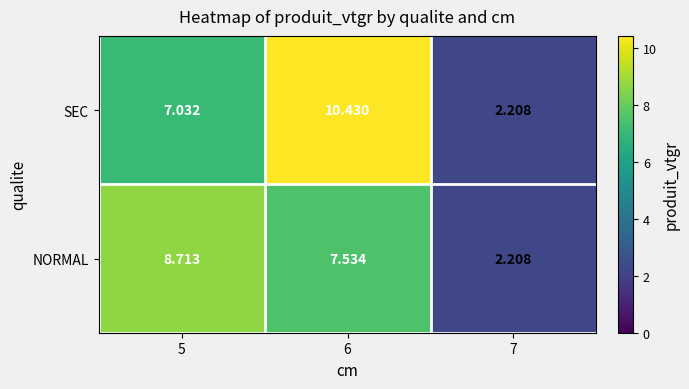

How many values in the SEC series are below 7?

1